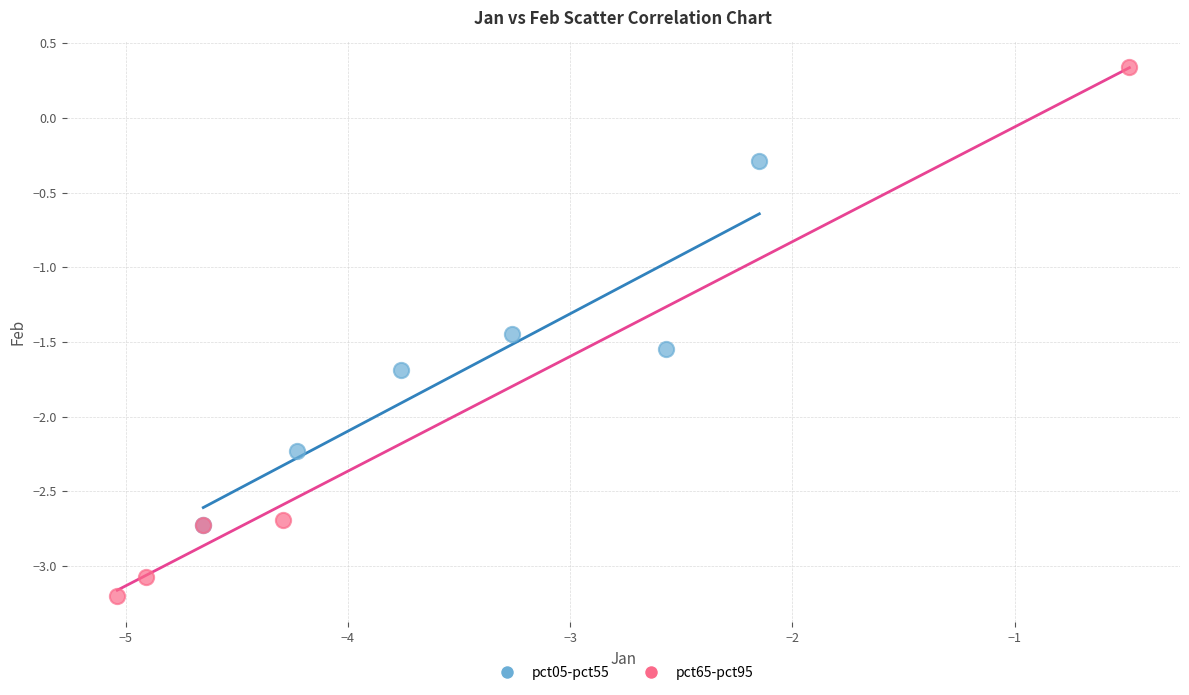

Which series contains the highest Y value?

pct65-pct95